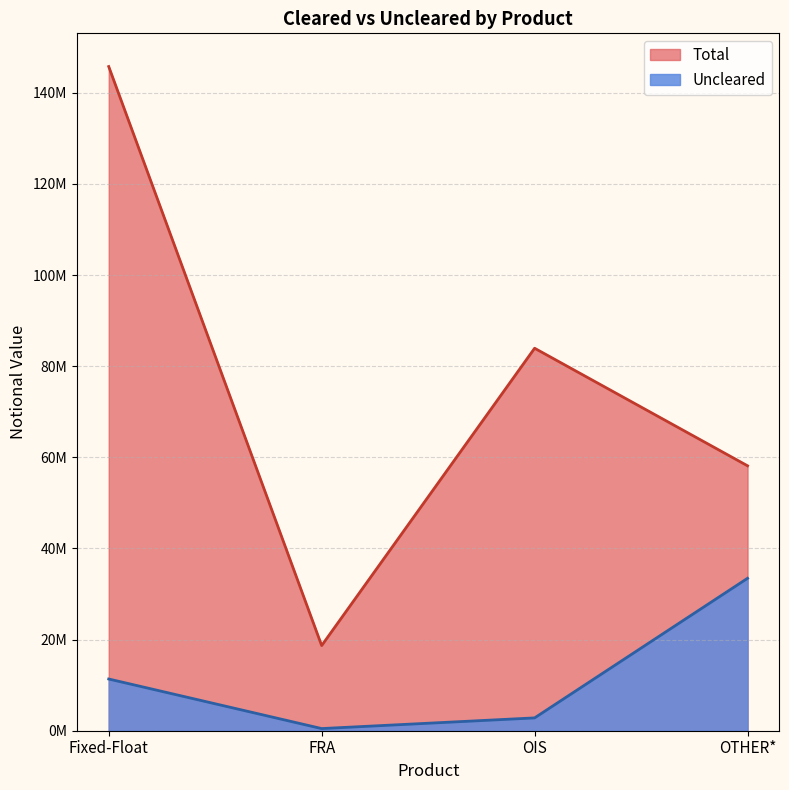

How many data points in Total are less than 83946774?

2